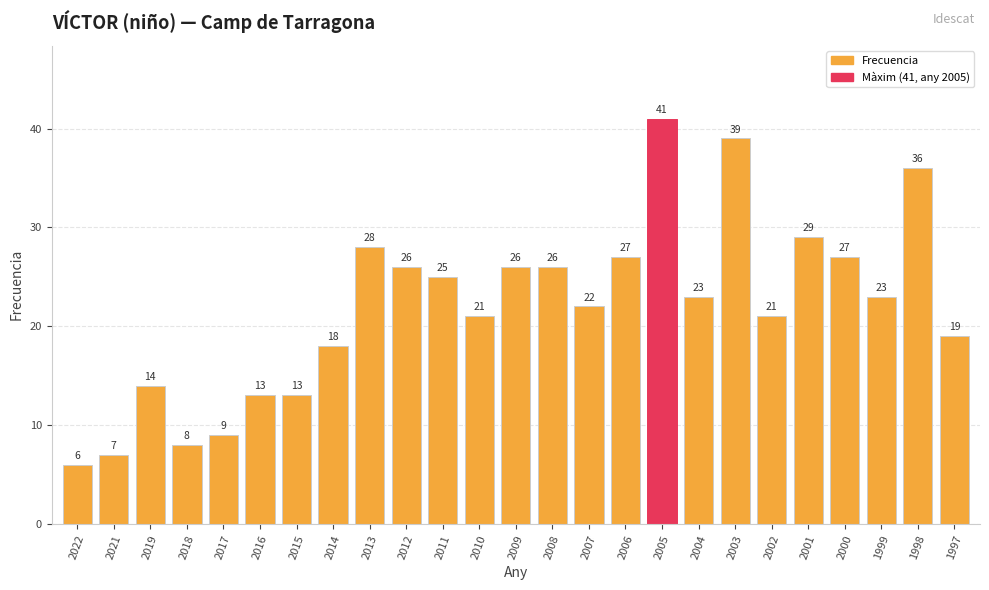

Where does the data first go above 23?

2013